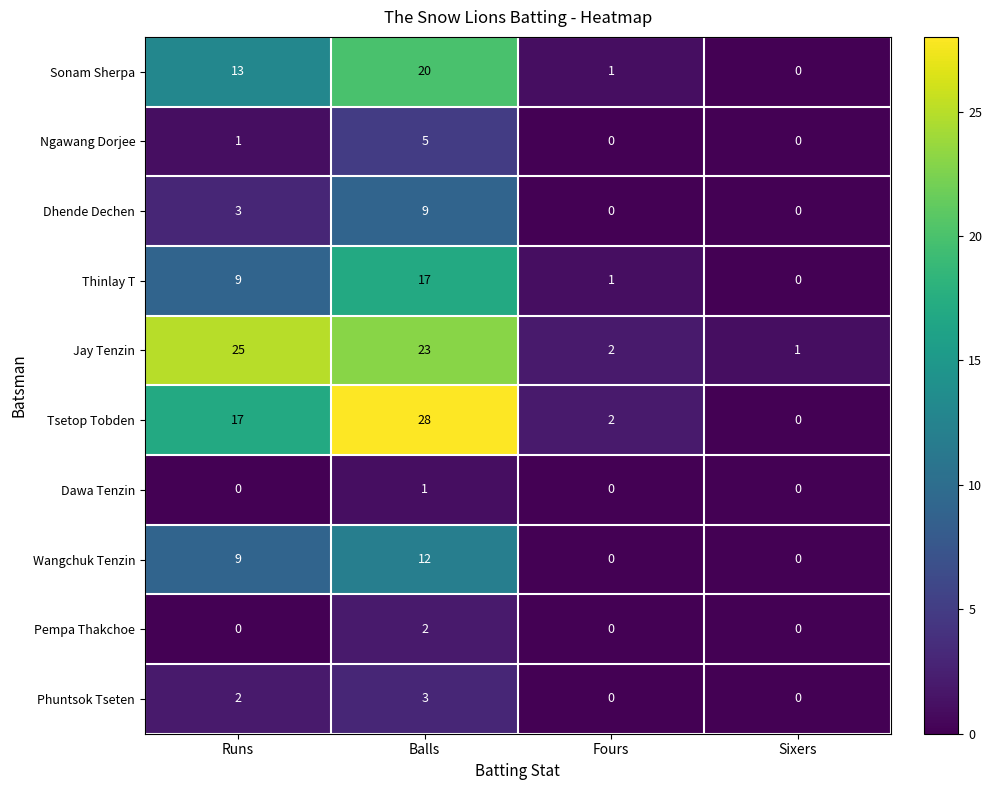

What is the maximum value shown in the chart?

28